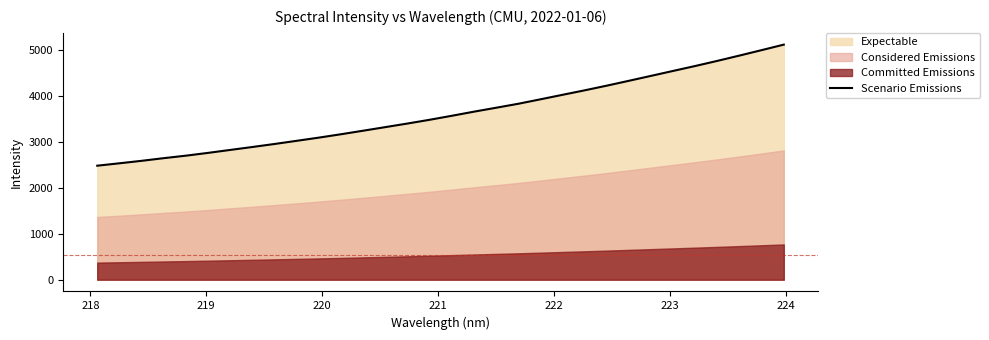

What is the minimum value for Scenario Emissions?

2478.0